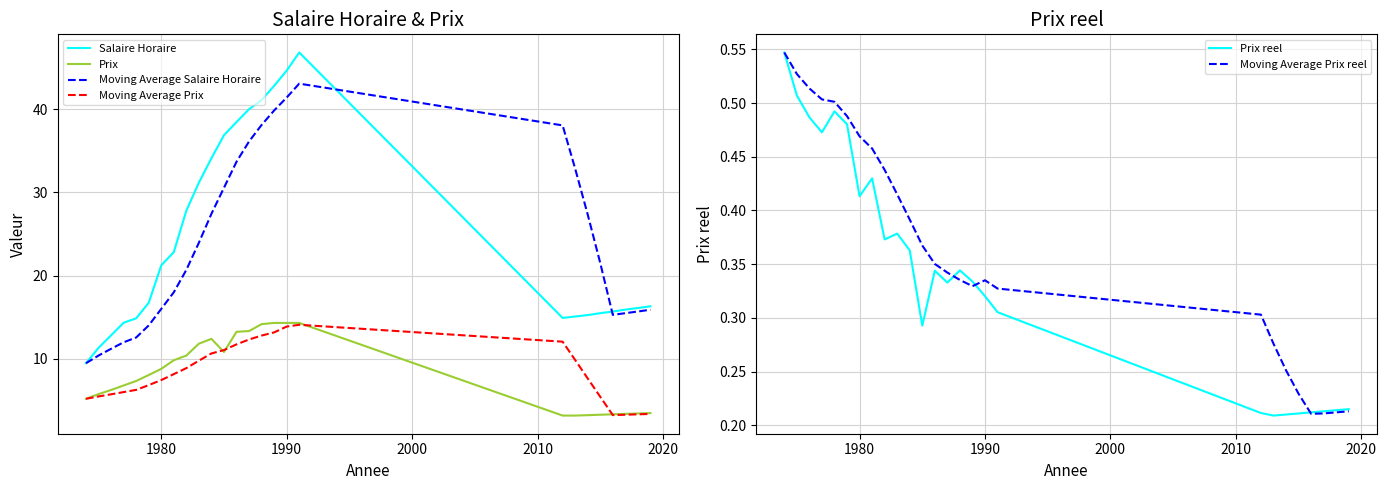

Reading left to right, list all the values displayed in this chart.

Salaire Horaire: 9.4	11.3	12.8	14.3	14.8	16.7	21.2	22.8	27.8	31.2	34.1	36.9	38.5	40.0	41.1	42.8	44.7	46.8	14.9	15.1	15.2	15.5	15.7	15.9	16.1	16.3
Prix: 5.2	5.7	6.2	6.8	7.3	8.0	8.8	9.8	10.4	11.8	12.4	10.8	13.2	13.3	14.2	14.3	14.3	14.3	3.1	3.1	3.2	3.2	3.3	3.4	3.4	3.5
Moving Average Salaire Horaire: 9.4	10.4	11.2	12.0	12.5	14.0	16.0	18.0	20.7	23.9	27.4	30.6	33.7	36.1	38.1	39.9	41.4	43.1	38.1	32.9	27.3	21.5	15.3	15.5	15.7	15.9
Moving Average Prix: 5.2	5.5	5.7	6.0	6.2	6.8	7.4	8.1	8.9	9.8	10.6	11.0	11.7	12.3	12.8	13.2	13.9	14.1	12.0	9.8	7.6	5.4	3.2	3.2	3.3	3.4
Prix reel: 0.5	0.5	0.5	0.5	0.5	0.5	0.4	0.4	0.4	0.4	0.4	0.3	0.3	0.3	0.3	0.3	0.3	0.3	0.2	0.2	0.2	0.2	0.2	0.2	0.2	0.2
Moving Average Prix reel: 0.5	0.5	0.5	0.5	0.5	0.5	0.5	0.5	0.4	0.4	0.4	0.4	0.4	0.3	0.3	0.3	0.3	0.3	0.3	0.3	0.3	0.2	0.2	0.2	0.2	0.2